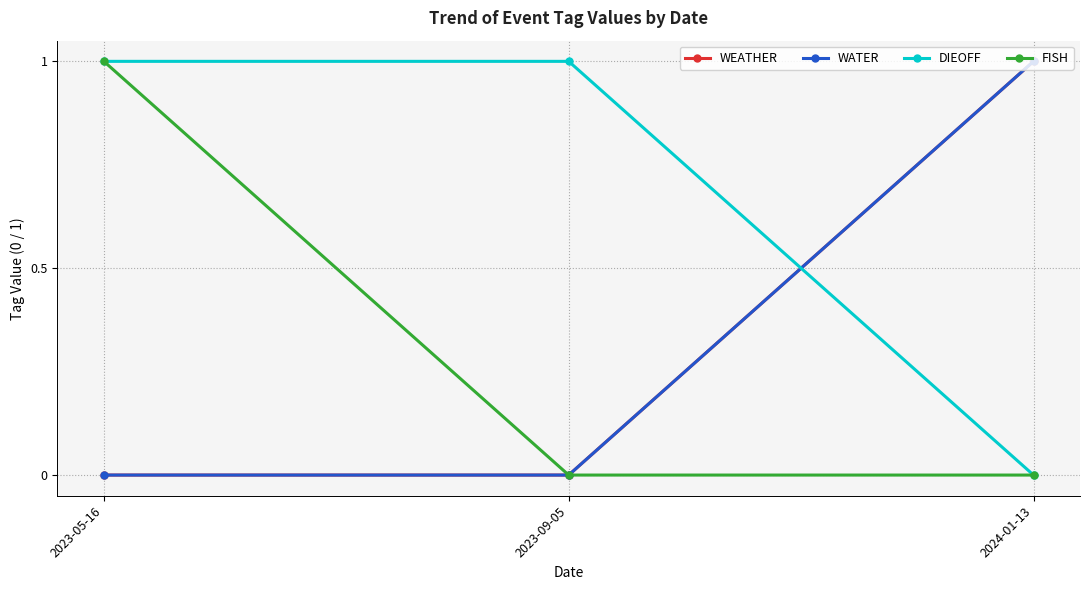

How many series are shown in this chart?

4